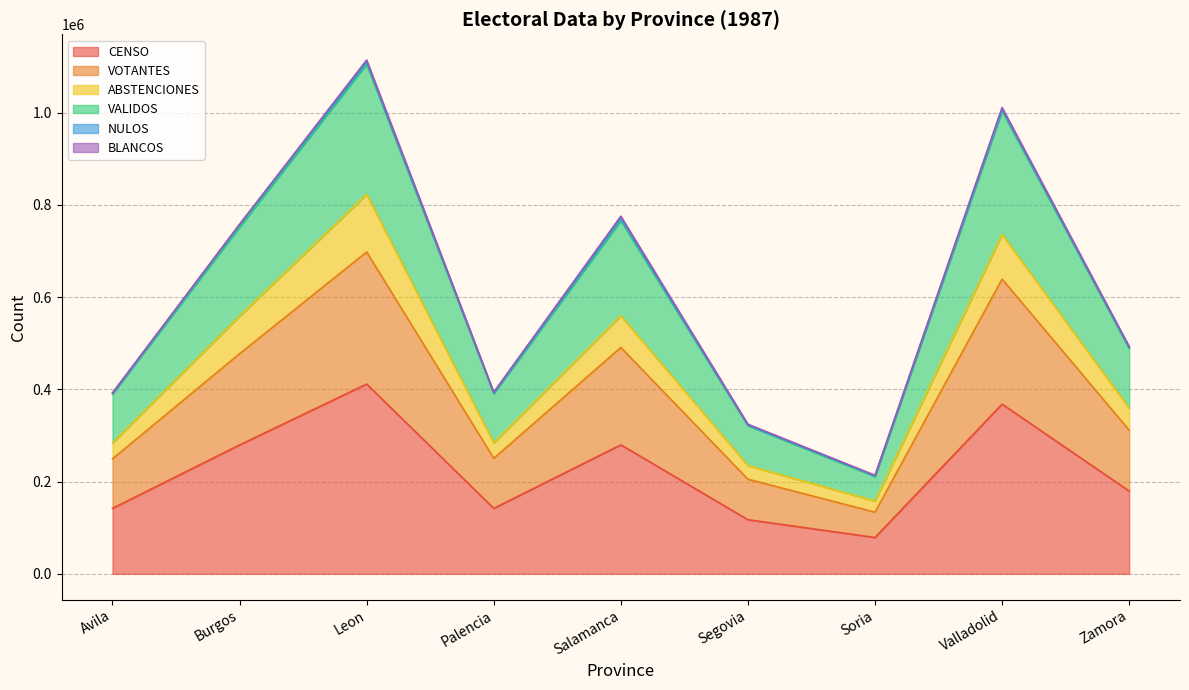

What is the minimum value for CENSO?

78827